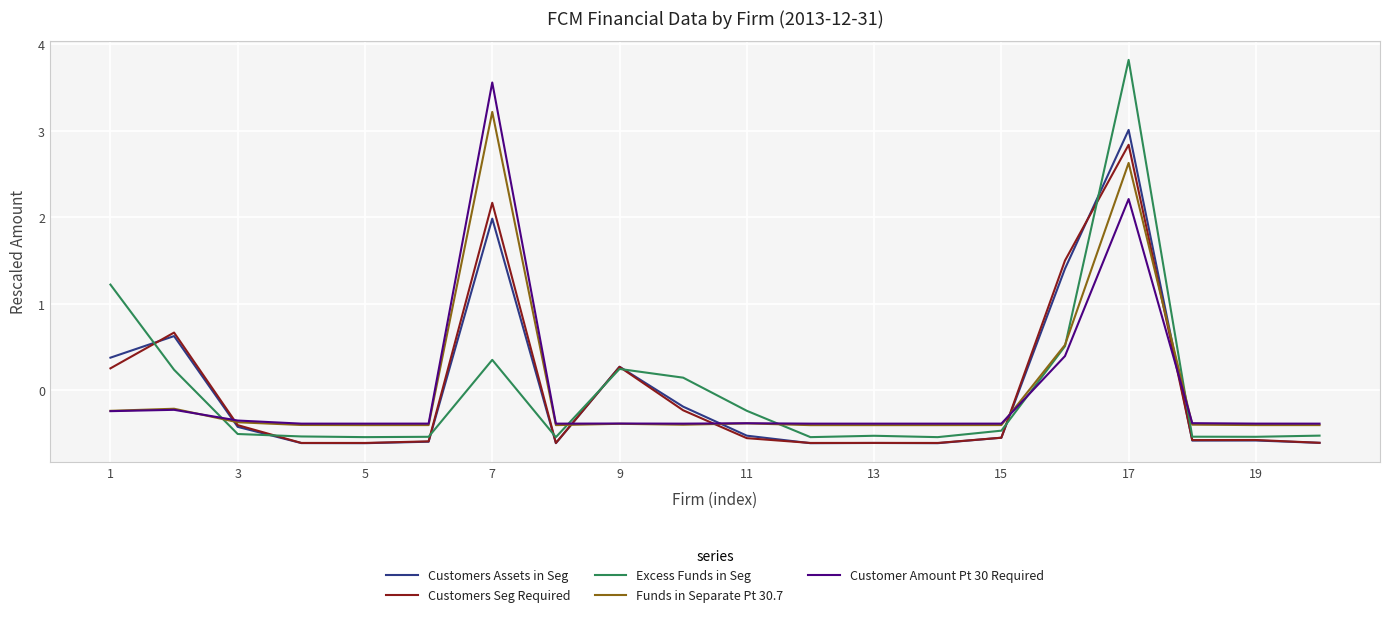

True or false: Excess Funds in Seg has more than 1 points higher than both neighbors.

True